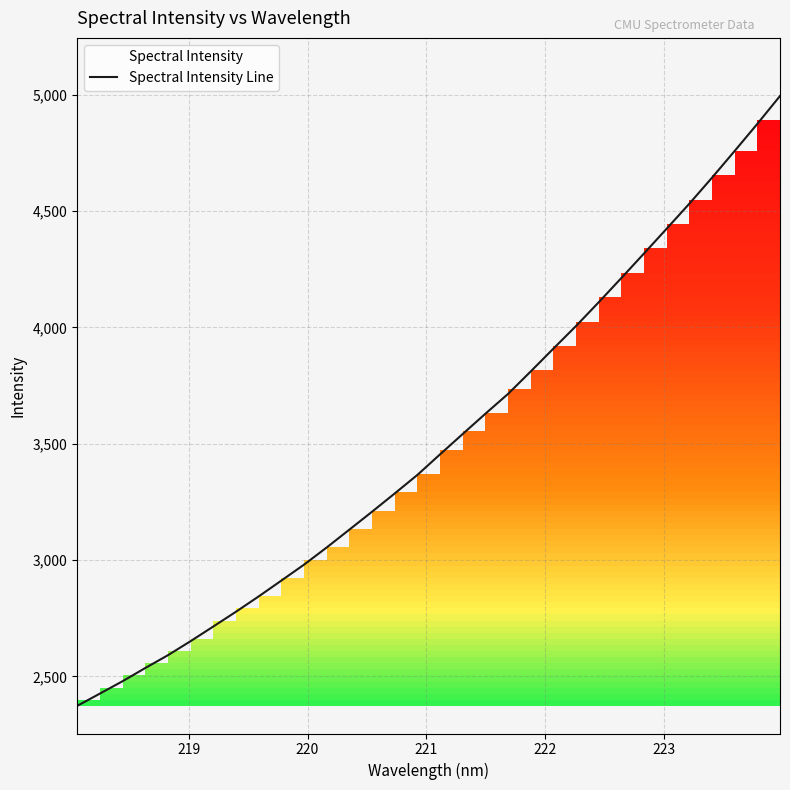

What is the maximum value shown in the chart?

4995.6